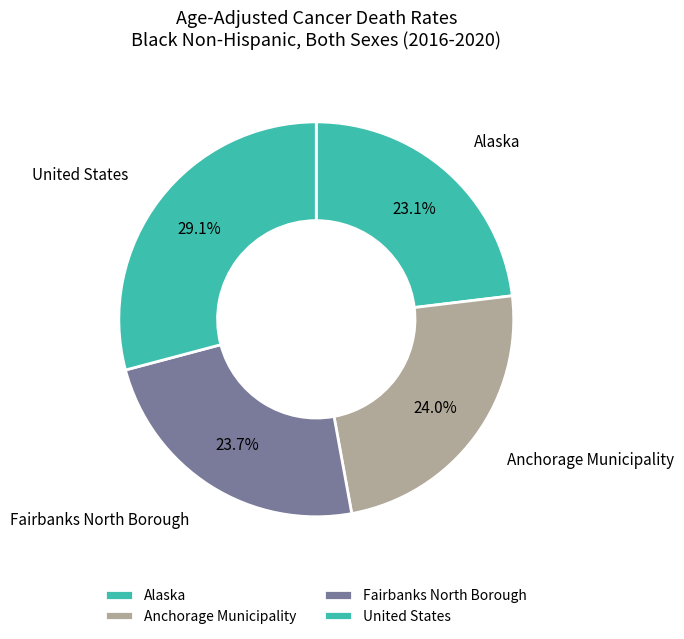

Which slice is the smallest?

Alaska